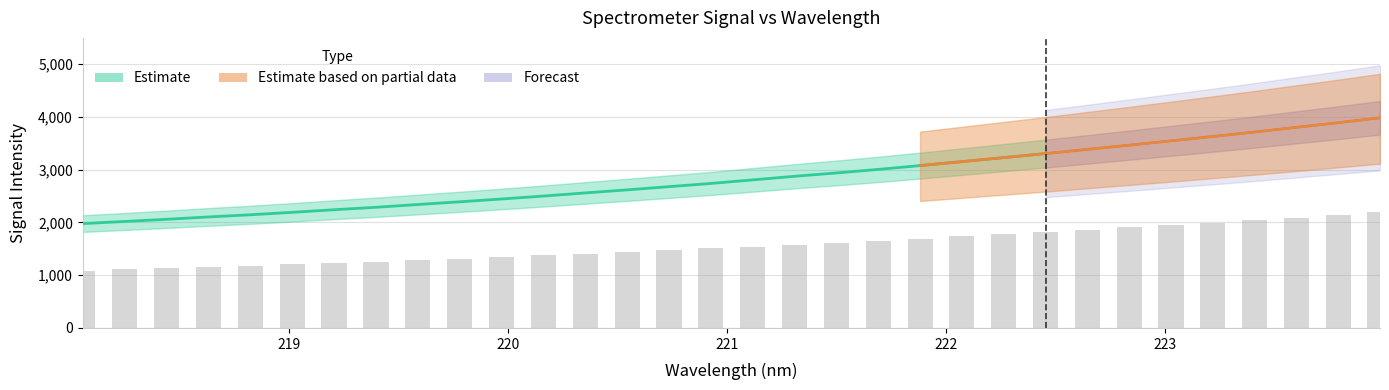

What is the average value?

1566.3